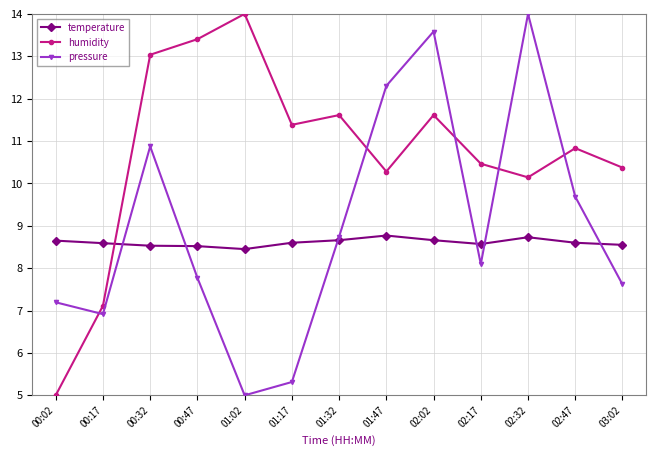

Between which two adjacent categories do pressure and temperature first intersect?

00:17 and 00:32